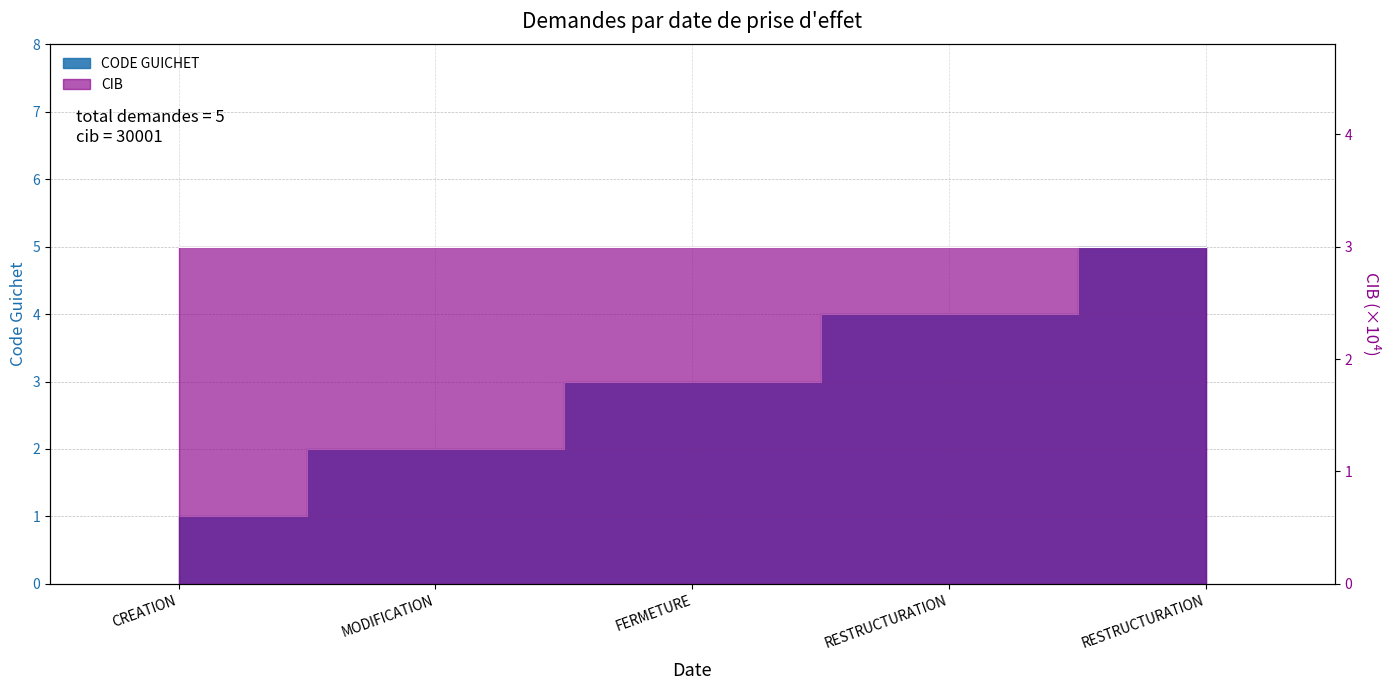

Rank the categories by value from lowest to highest.

CREATION, MODIFICATION, FERMETURE, RESTRUCTURATION, RESTRUCTURATION